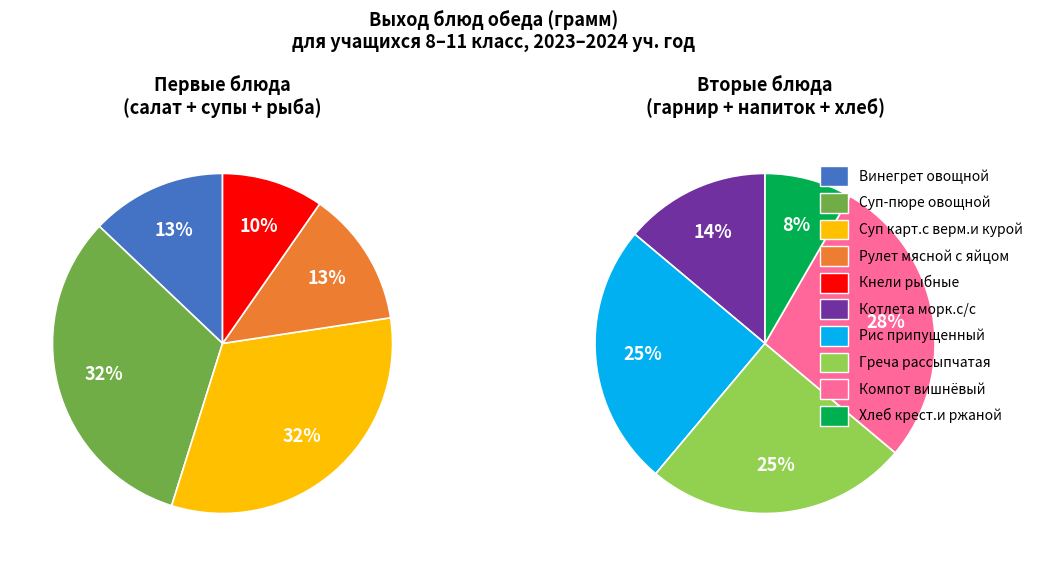

True or false: Греча рассыпчатая accounts for 27% of the total.

False